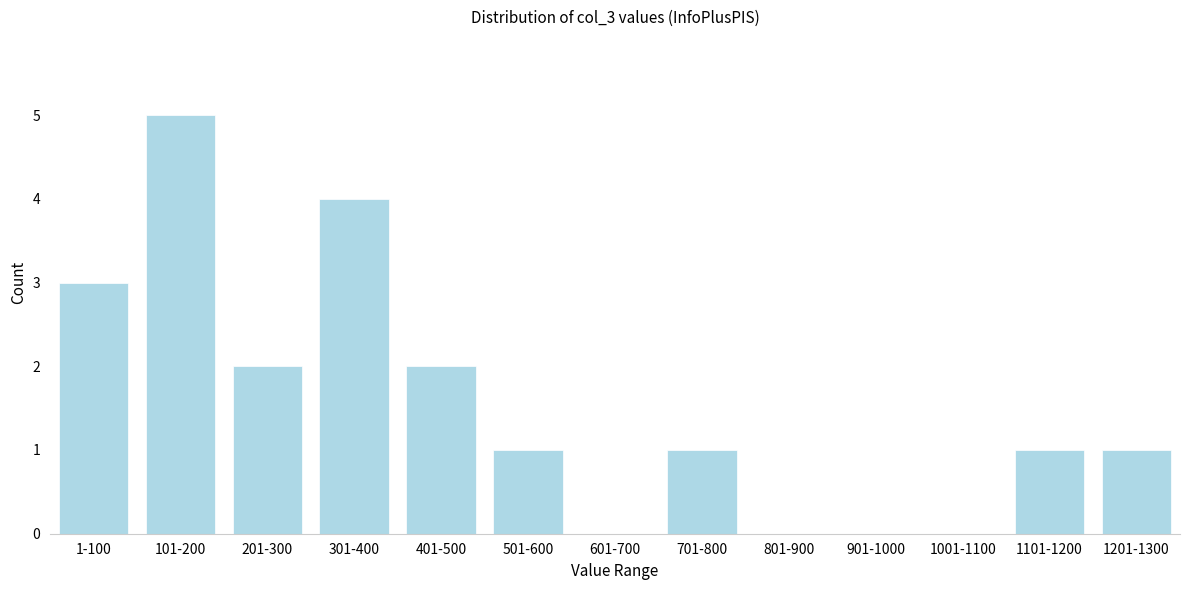

Reading left to right, list all the values displayed in this chart.

1-100=3	101-200=5	201-300=2	301-400=4	401-500=2	501-600=1	601-700=0	701-800=1	801-900=0	901-1000=0	1001-1100=0	1101-1200=1	1201-1300=1